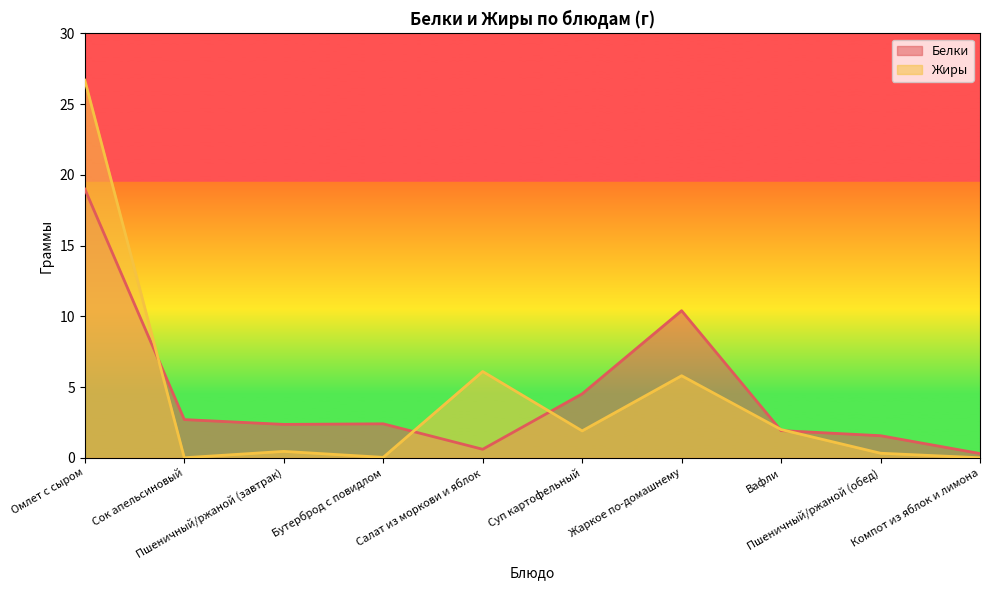

What is the difference between the second highest and minimum values in the Жиры series?

6.1